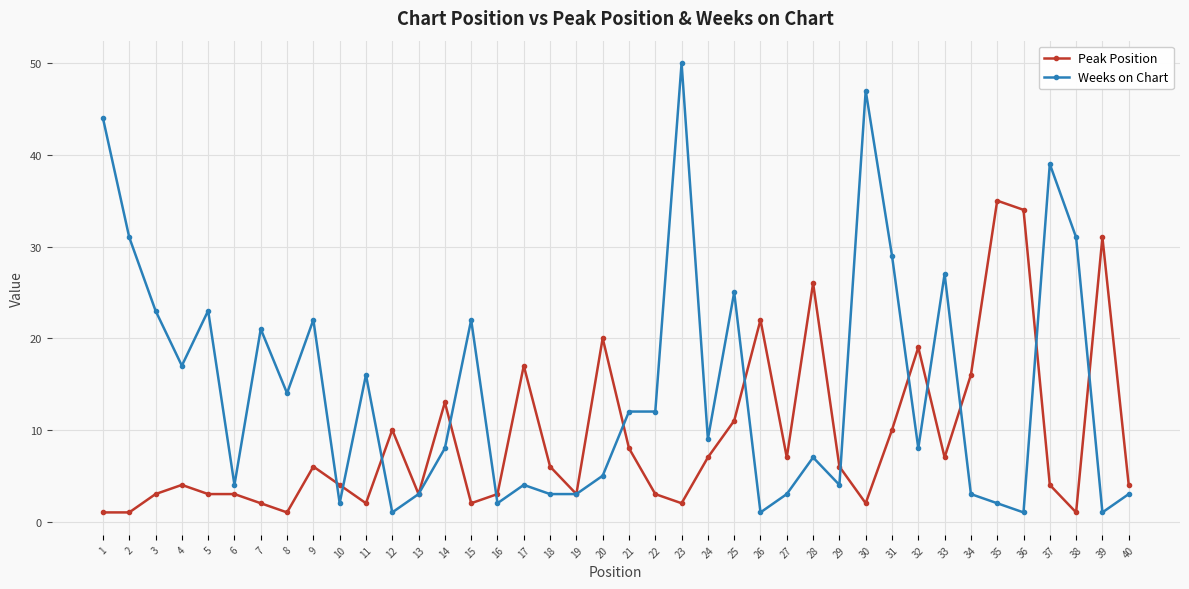

What is the minimum value shown in the chart?

1